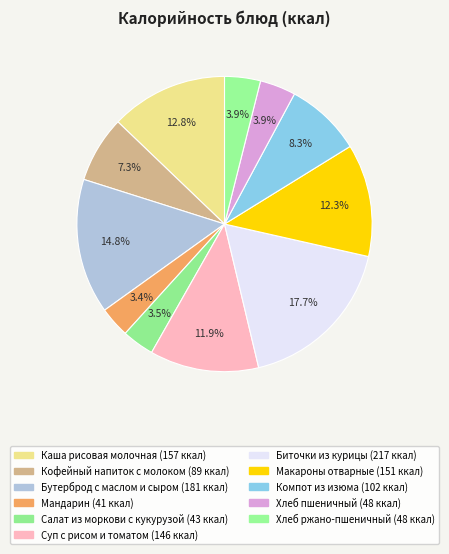

Which has a higher value, Суп с рисом и томатом or Хлеб пшеничный?

Суп с рисом и томатом